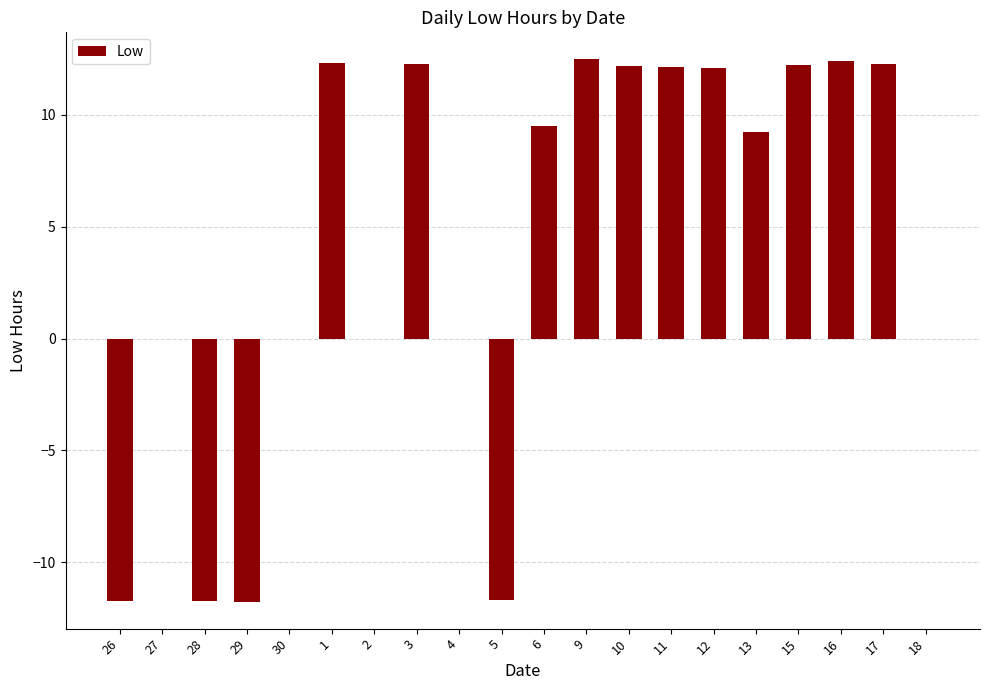

What is the sum of the values at 30 and 13?

9.2